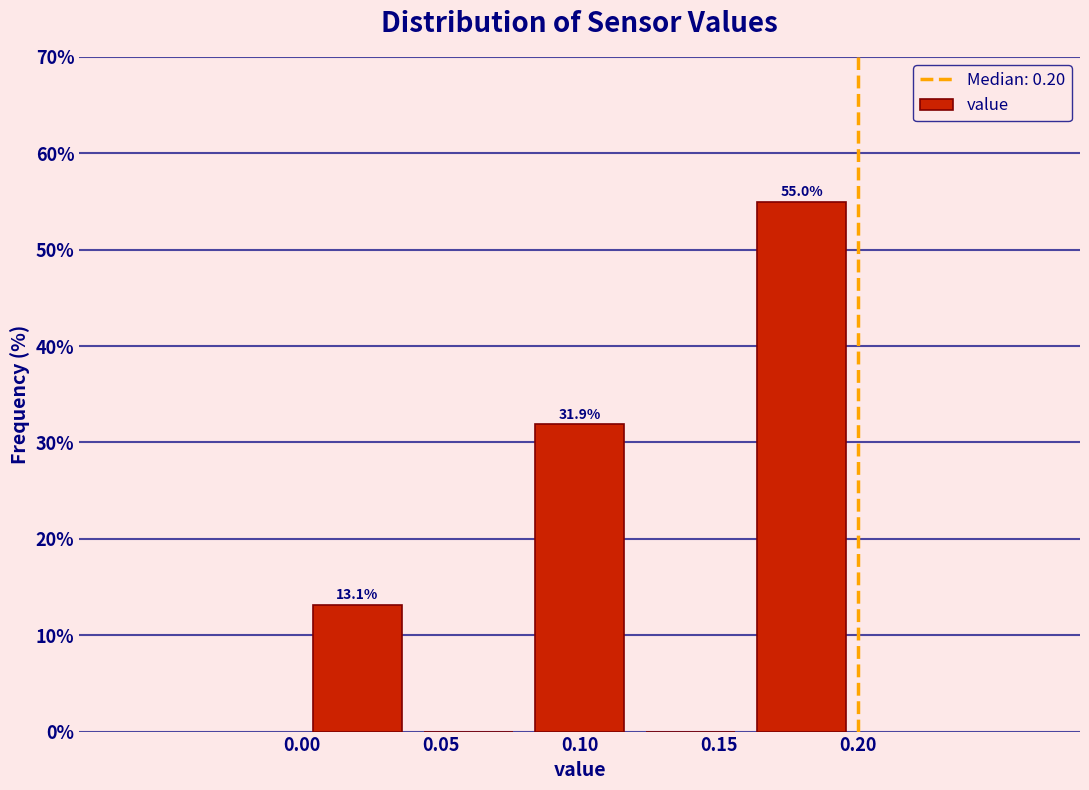

Which range on the x-axis has the tallest bar?

0.16 to 0.20